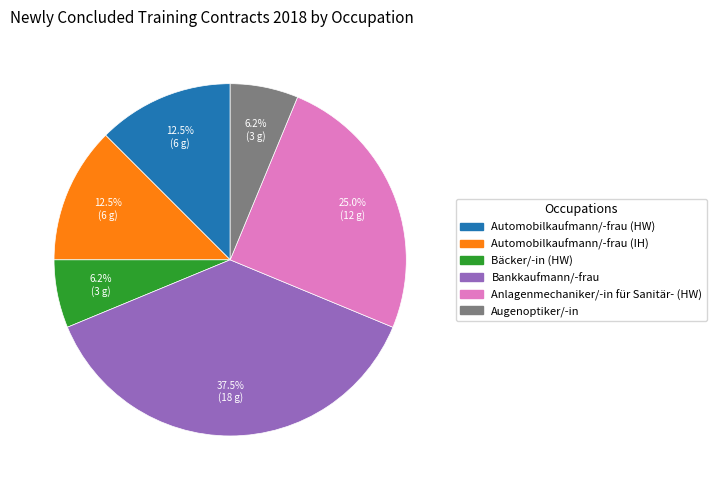

Is there any slice that represents more than half of the pie?

No